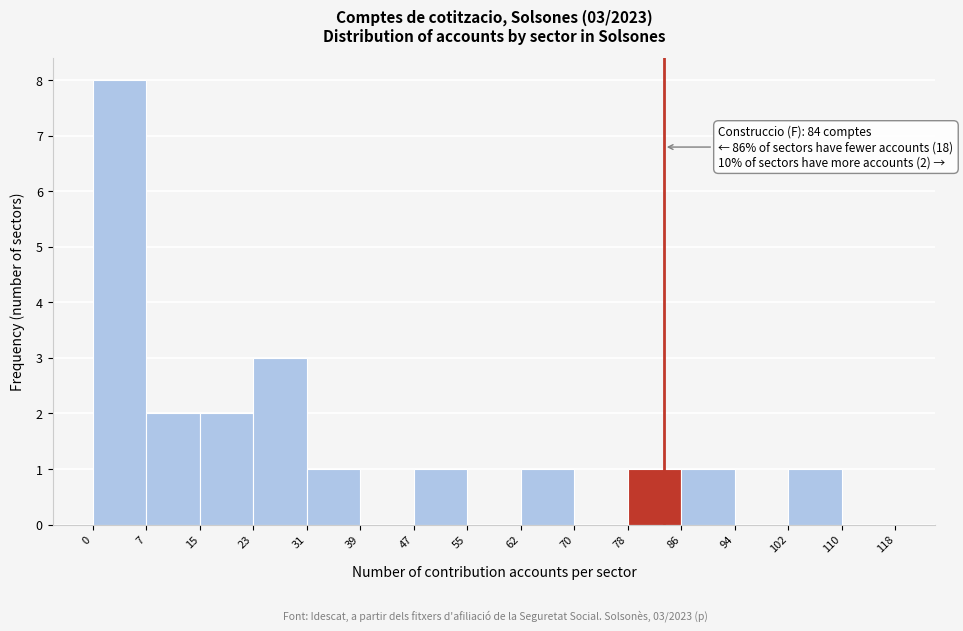

Which range on the x-axis has the tallest bar?

0 to 7